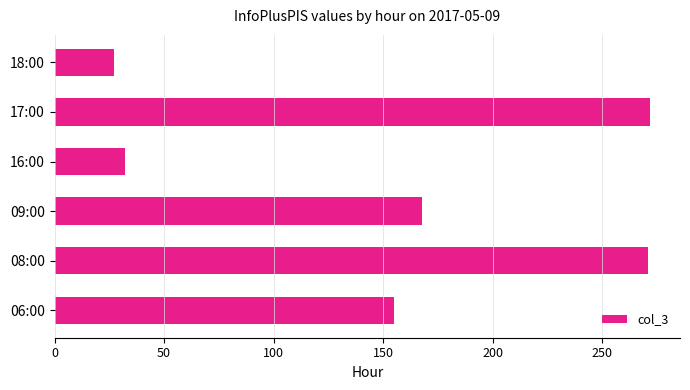

How many values are below 168?

3